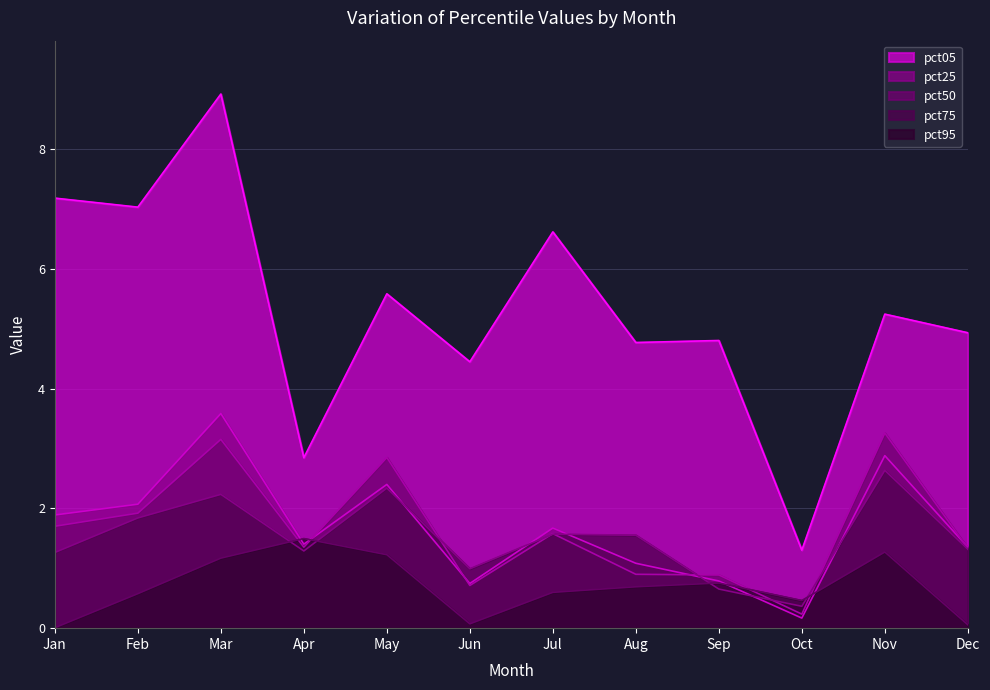

What is the value of the pct75 point at the 10th from the left?

0.4